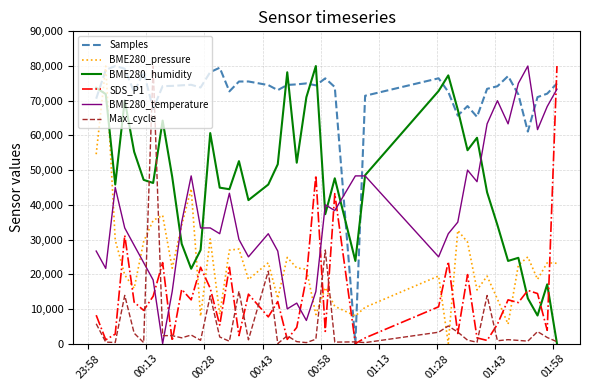

Which series has the largest total across all categories?

Samples